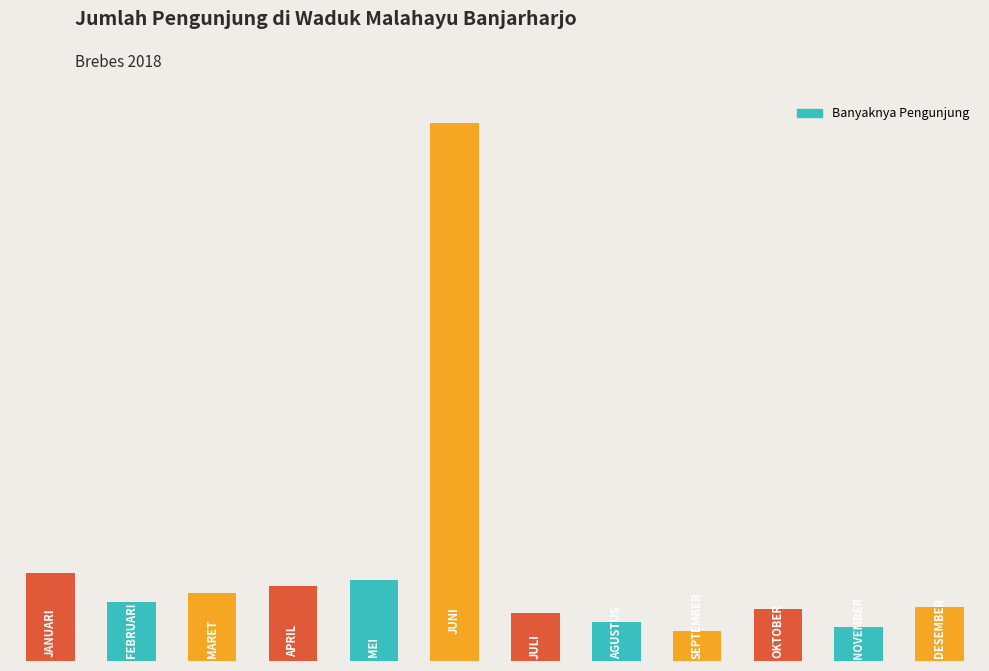

Reading right to left, list all the values displayed in this chart.

11=4074	10=2546	9=3963	8=2282	7=2966	6=3623	5=40784	4=6175	3=5659	2=5157	1=4507	0=6643